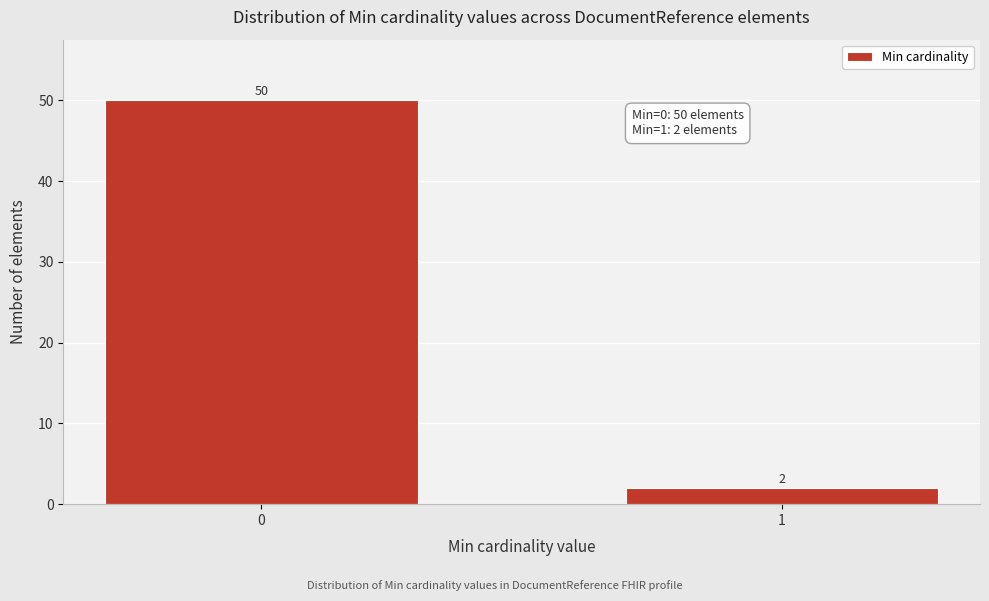

Reading right to left, list all the values displayed in this chart.

1=2	0=50